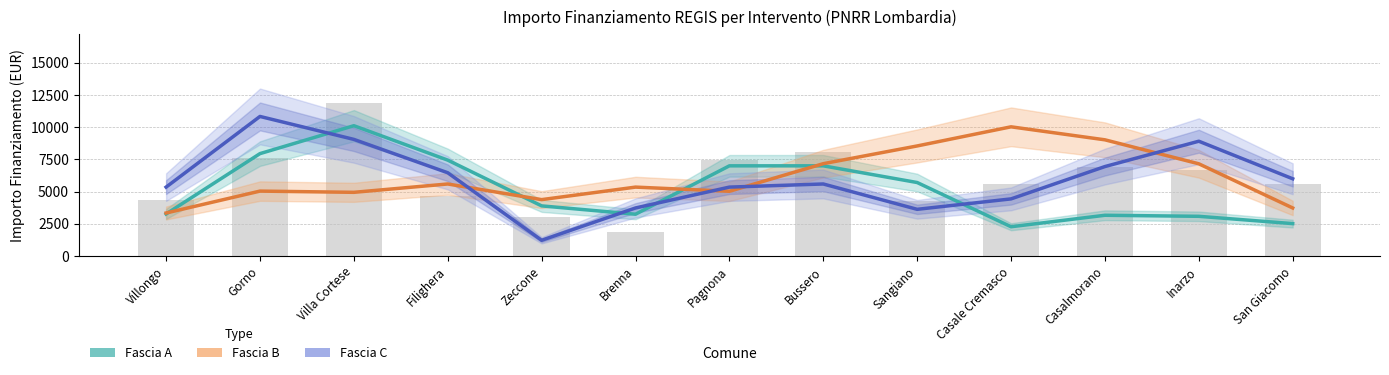

What is the approximate value of Fascia C at Zeccone?

1215.0